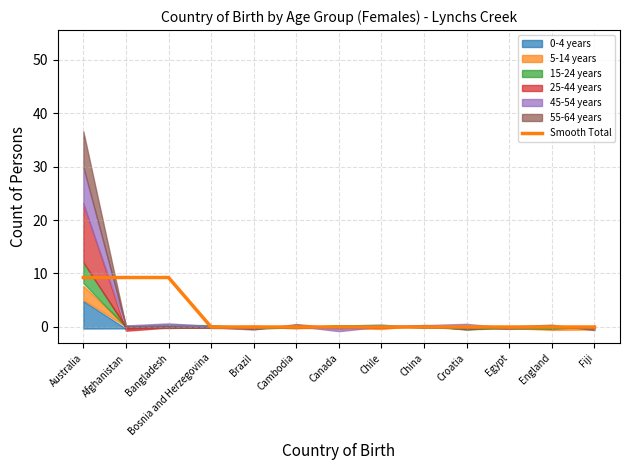

Which category has the highest value across all series?

Australia